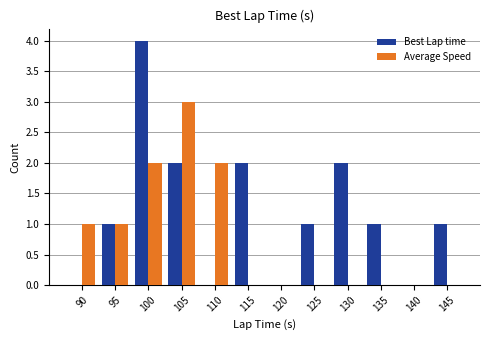

Reading right to left, extract all data points from this chart.

Best Lap time: 145=1	140=0	135=1	130=2	125=1	120=0	115=2	110=0	105=2	100=4	95=1	90=0
Average Speed: 145=0	140=0	135=0	130=0	125=0	120=0	115=0	110=2	105=3	100=2	95=1	90=1